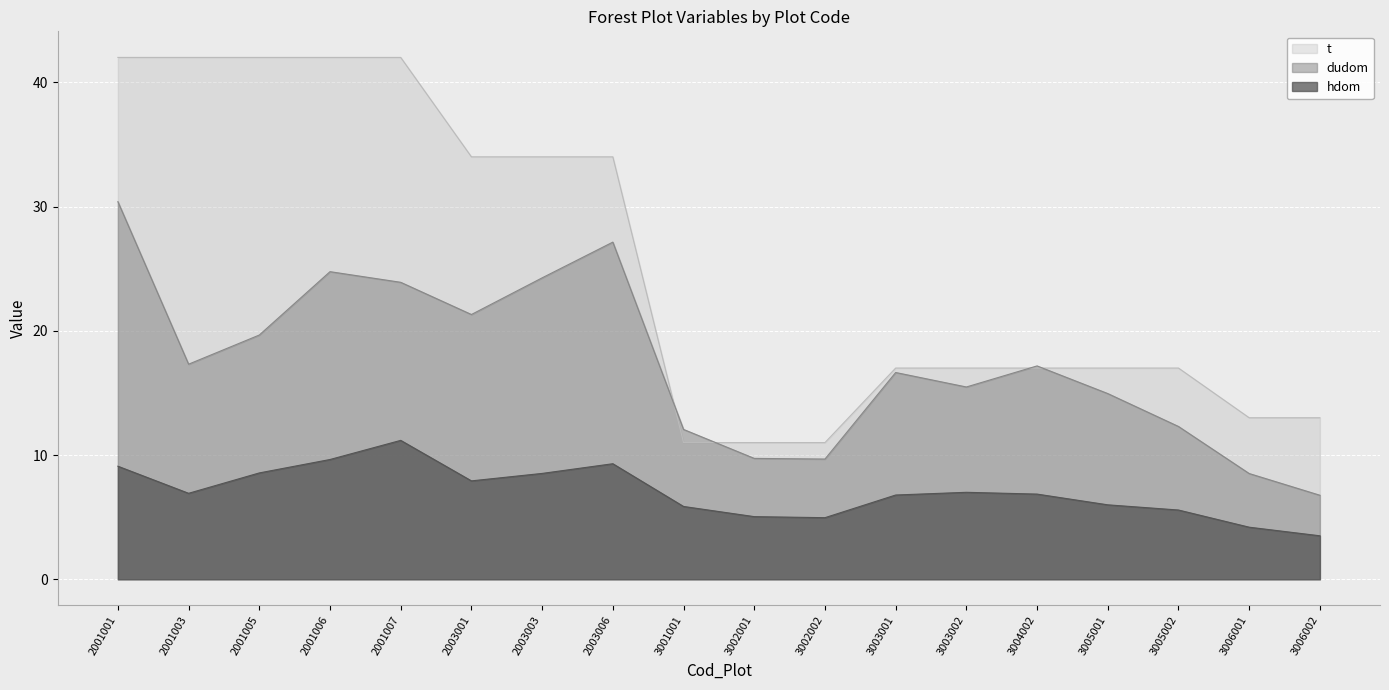

Between 3005001 and 2003001, which is larger?

2003001